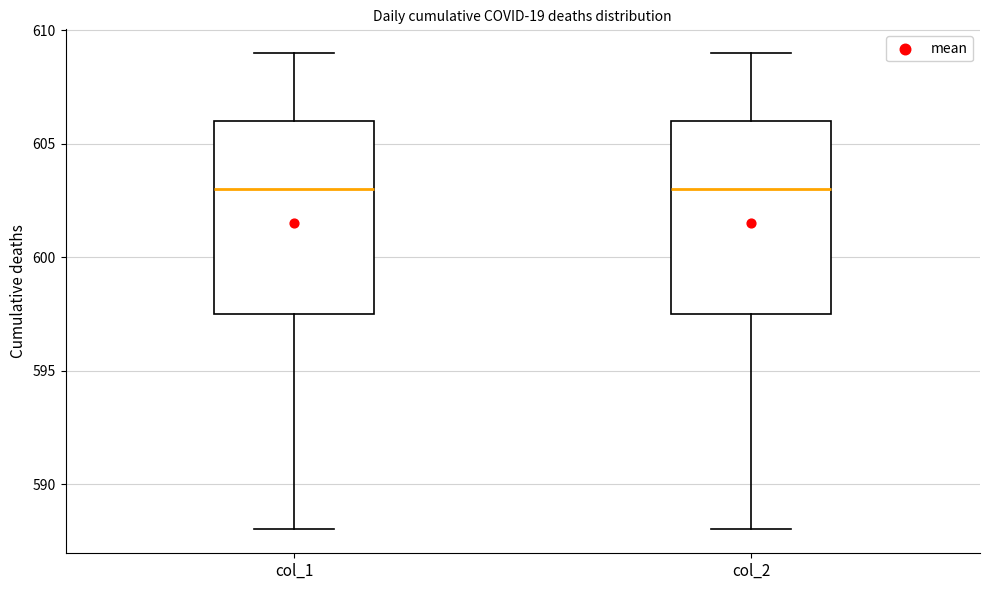

Where does the lower whisker of the box for col_2 end on the y-axis? The values are not printed on the chart, so give them approximately, as read against the axis.

588.0